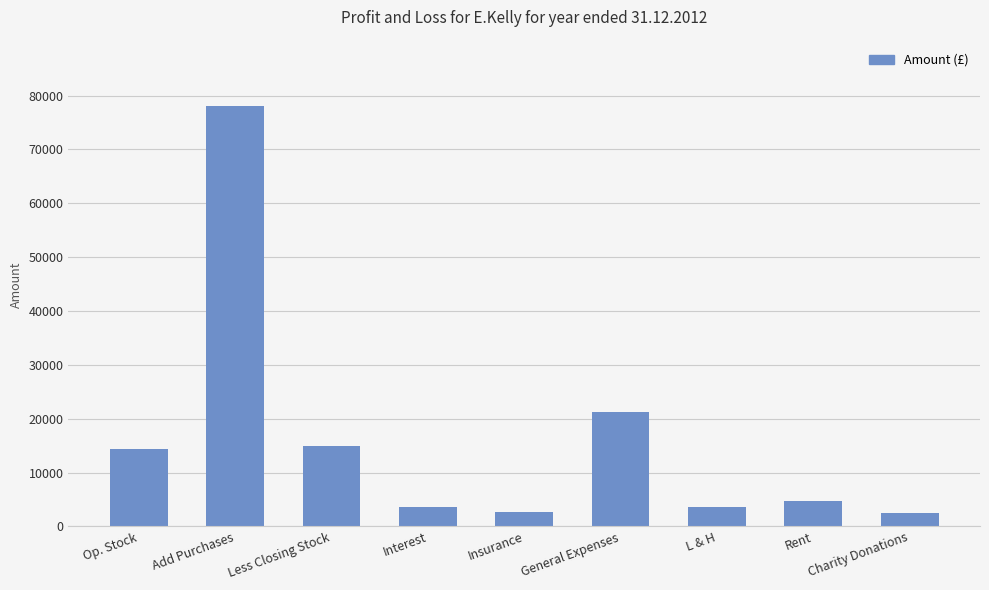

At which category does the chart reach its peak across all series?

Add Purchases